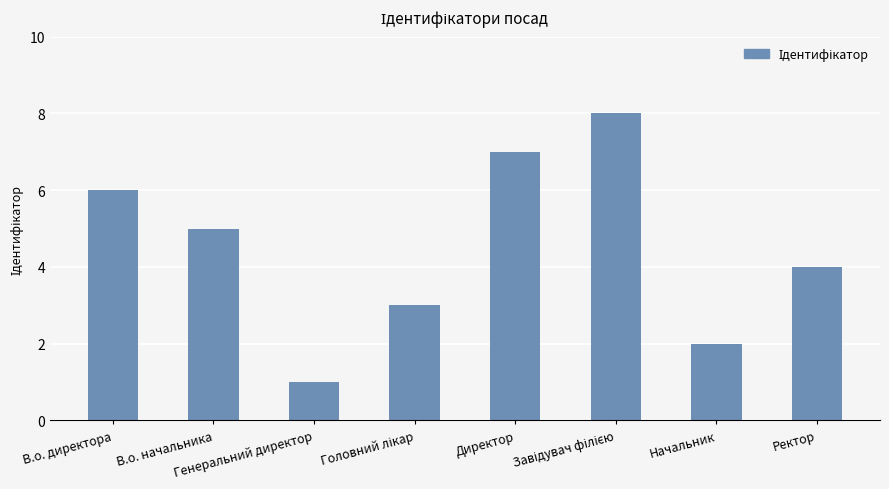

What is the difference between the maximum and second lowest values?

6